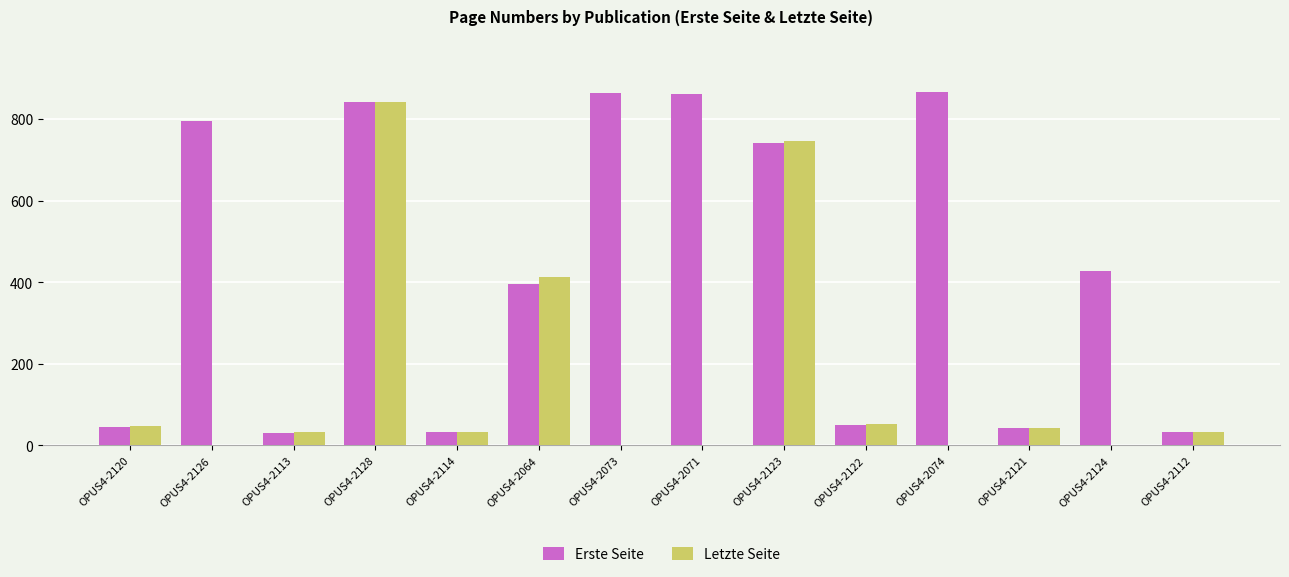

Are the bars grouped side by side (vs. stacked)?

Yes